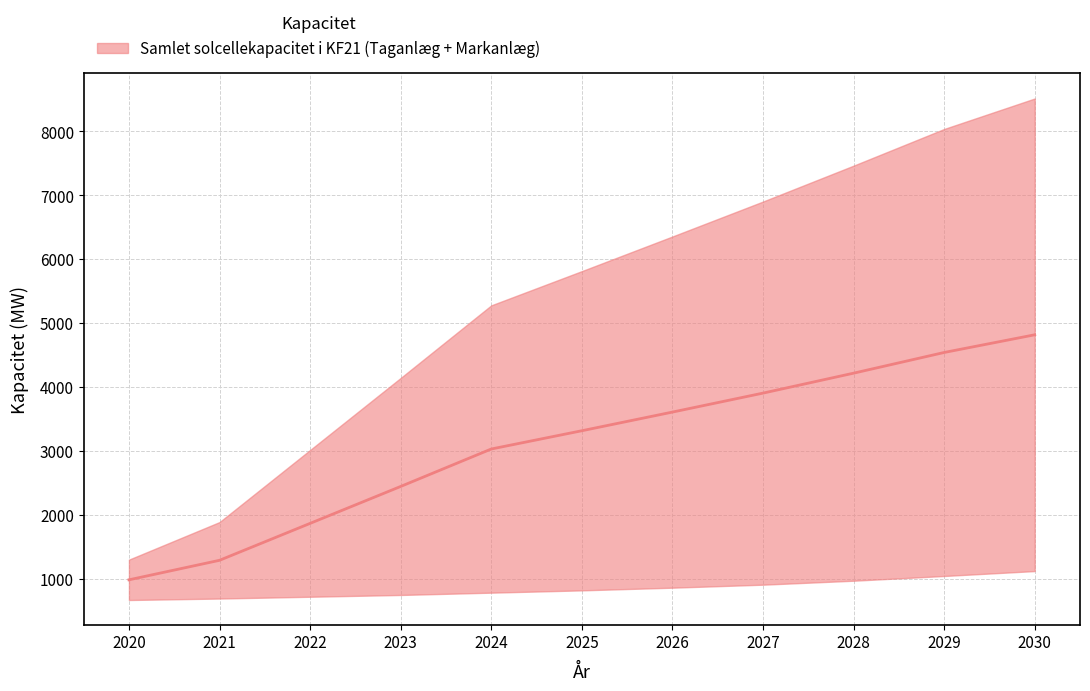

At which category does the chart reach its peak across all series?

2030